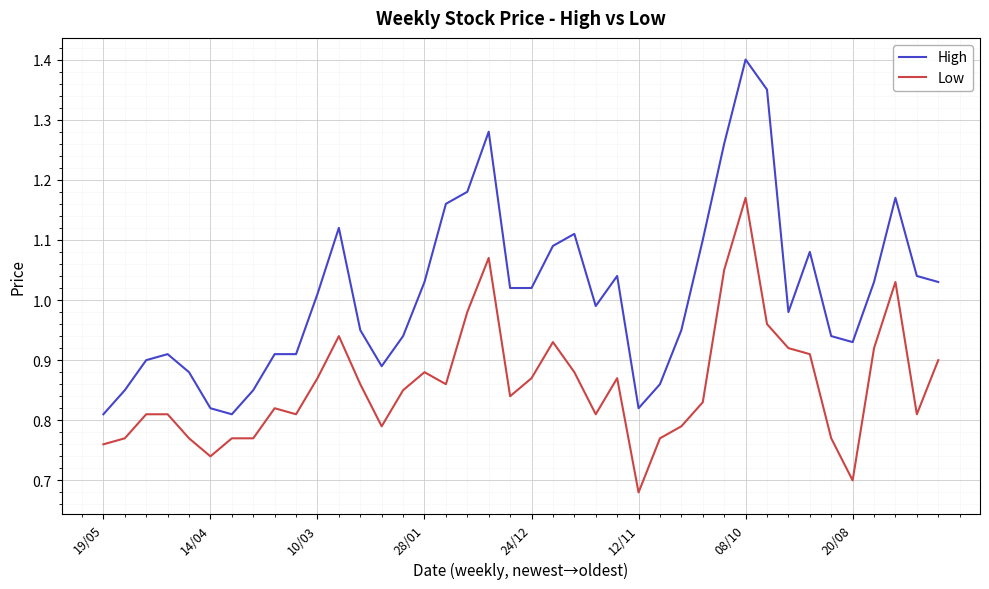

What is the difference between the maximum and minimum values in the Low series?

0.5